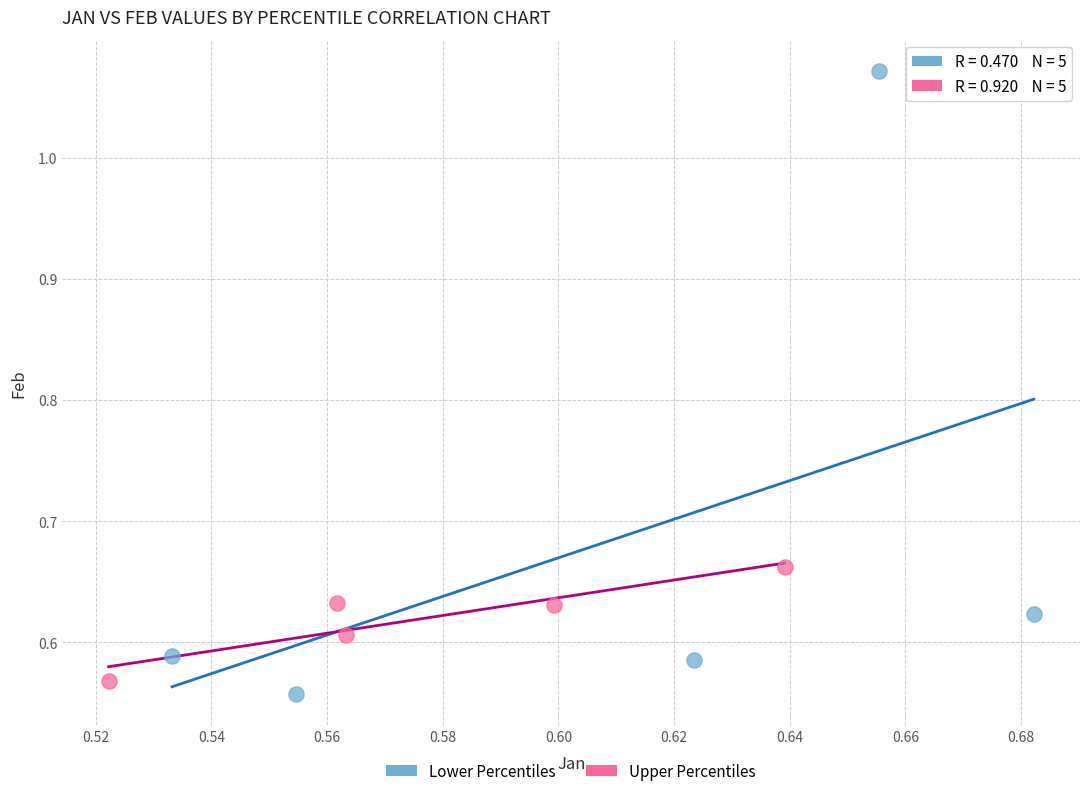

Which series reaches the maximum Y coordinate?

Lower Percentiles